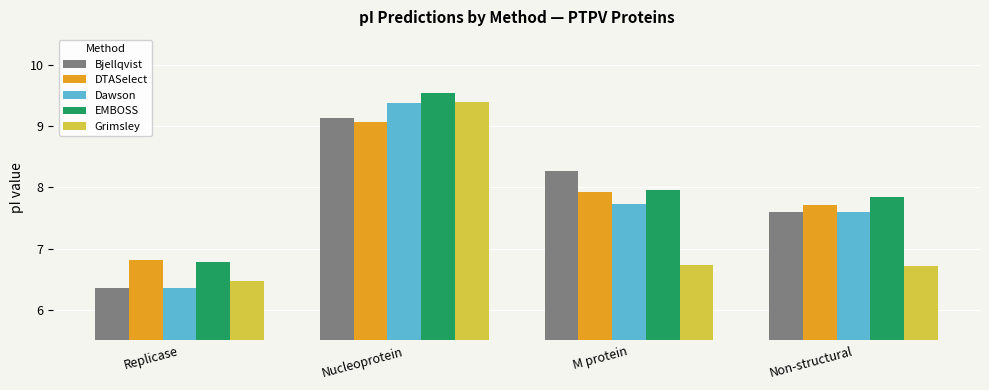

Reading left to right, transcribe all the data shown in this chart.

Bjellqvist: 6.4	9.1	8.3	7.6
DTASelect: 6.8	9.1	7.9	7.7
Dawson: 6.4	9.4	7.7	7.6
EMBOSS: 6.8	9.5	8.0	7.8
Grimsley: 6.5	9.4	6.7	6.7